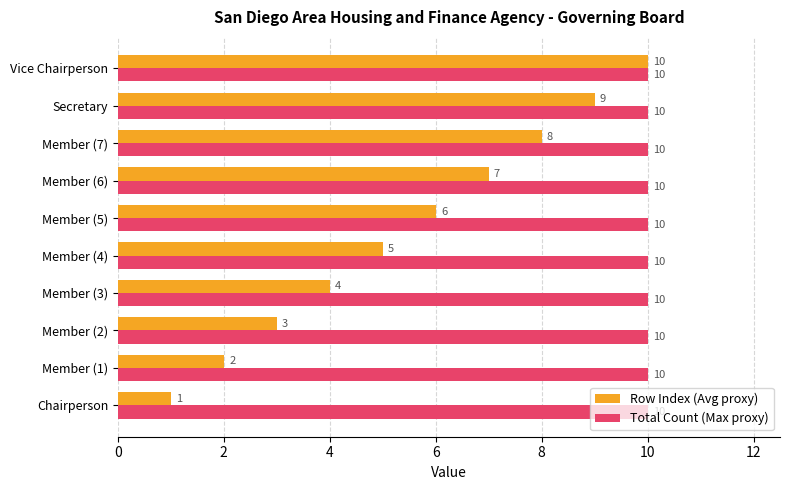

At how many categories does at least one series exceed 7?

10